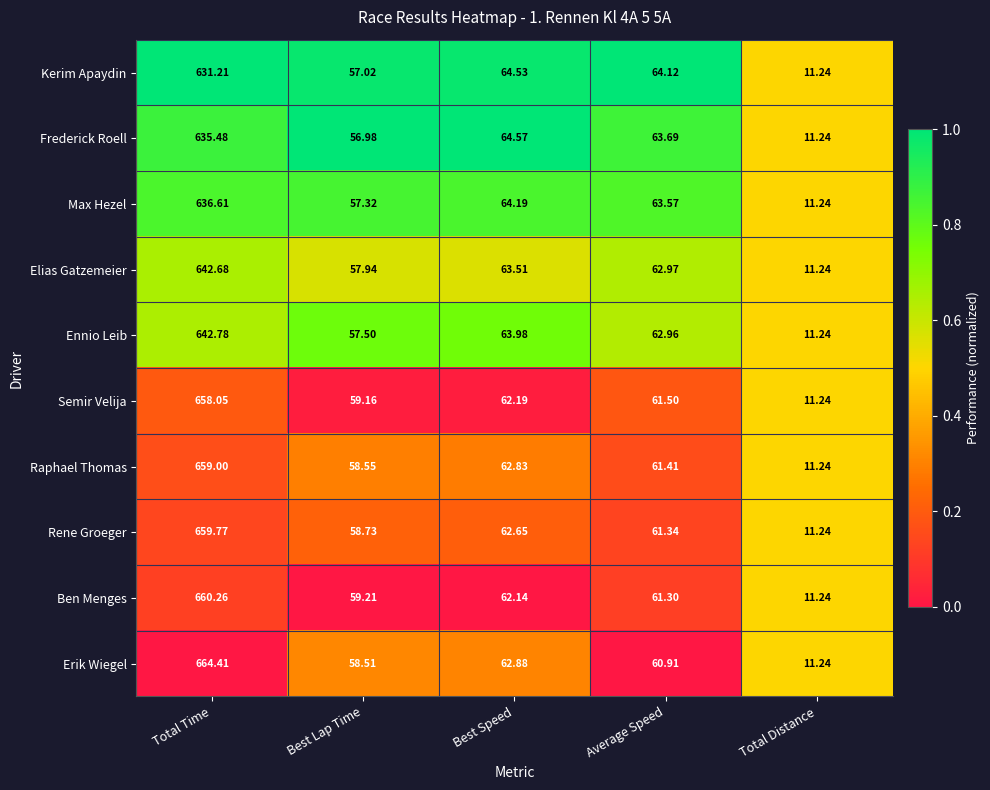

List the labels in order of Kerim Apaydin value, smallest first.

Total Distance, Best Lap Time, Average Speed, Best Speed, Total Time